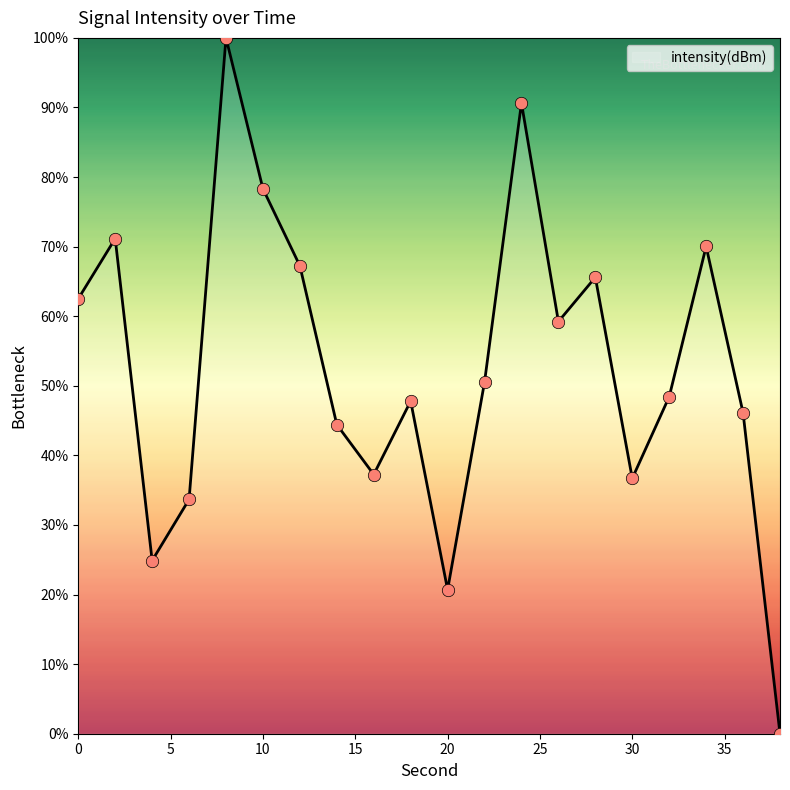

What is the greatest value displayed?

100.0